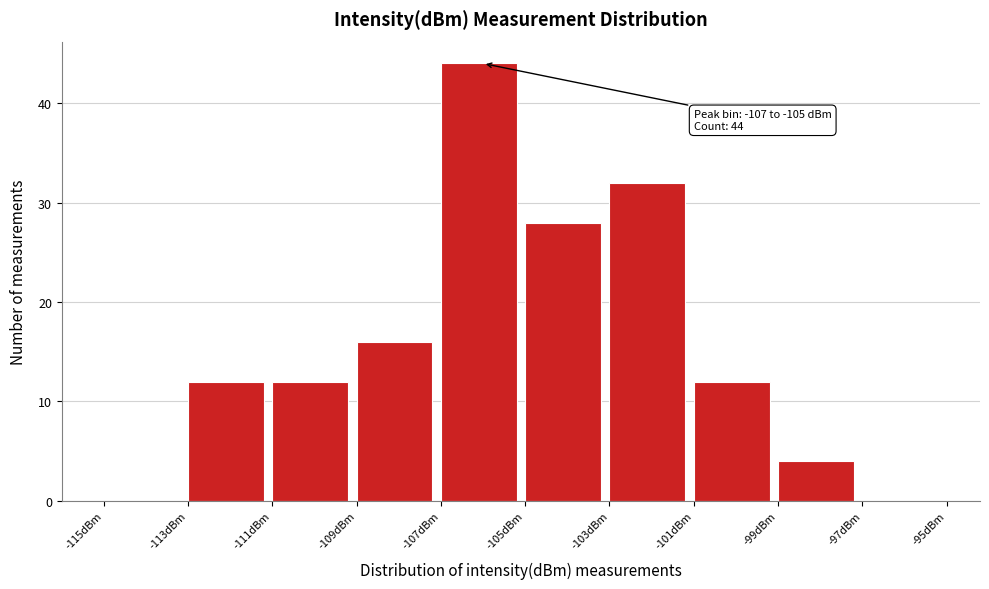

Which range on the x-axis has the tallest bar?

-107 to -105